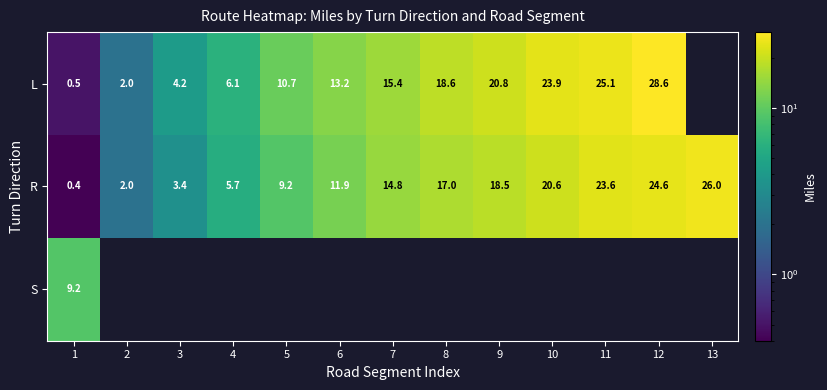

The R series shows 23.1 at 7. True or false?

False